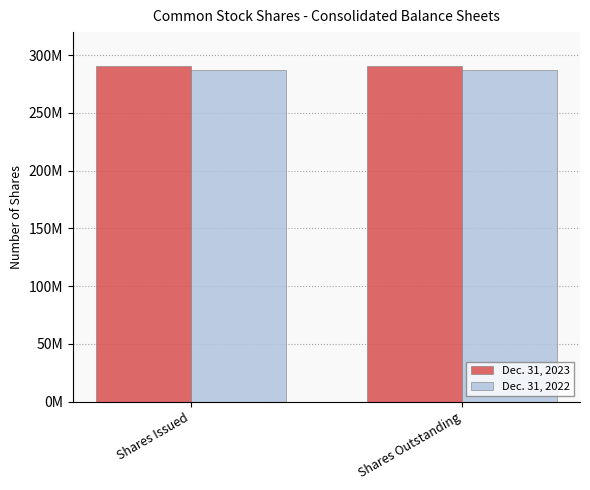

Are the bars horizontal?

No